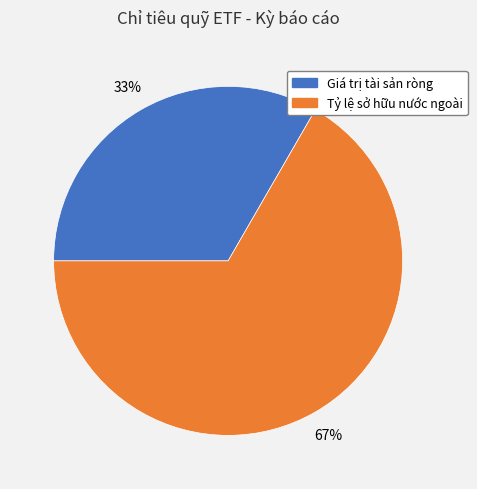

Which category has the biggest portion of the pie?

Tỷ lệ sở hữu nước ngoài